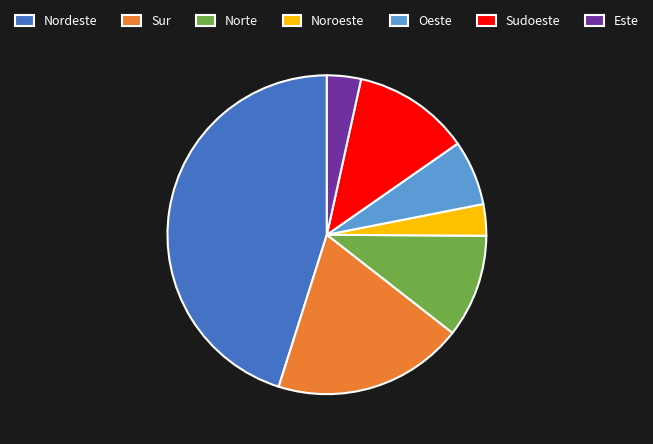

True or false: Norte accounts for 10% of the total.

True